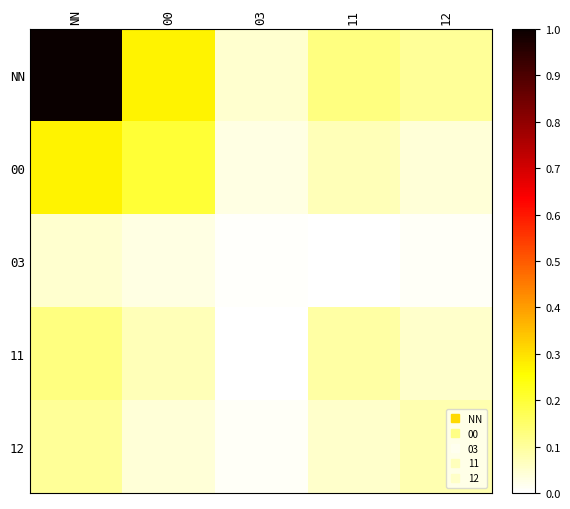

Reading left to right, transcribe all the data shown in this chart.

NN: NN=1.0	00=0.3	03=0.0	11=0.1	12=0.1
00: NN=0.3	00=0.2	03=0.0	11=0.1	12=0.0
03: NN=0.0	00=0.0	03=0.0	11=0.0	12=0.0
11: NN=0.1	00=0.1	03=0.0	11=0.1	12=0.1
12: NN=0.1	00=0.0	03=0.0	11=0.1	12=0.1